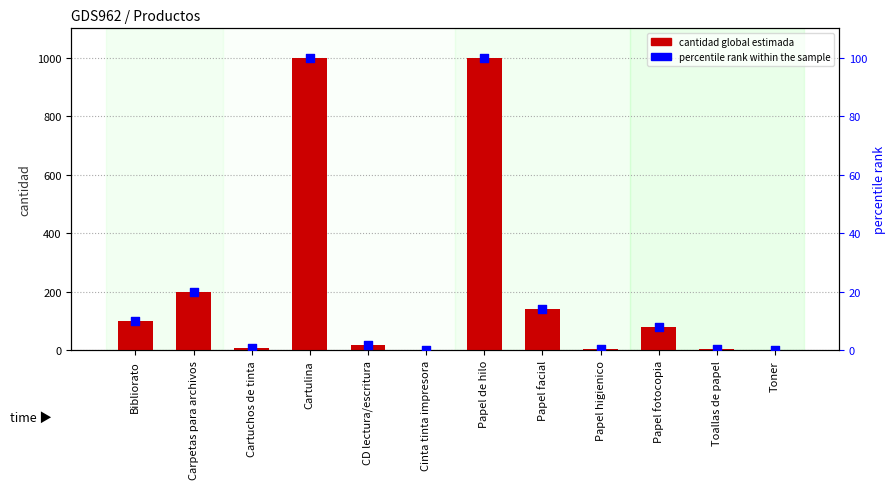

At how many categories does at least one series exceed 785?

2